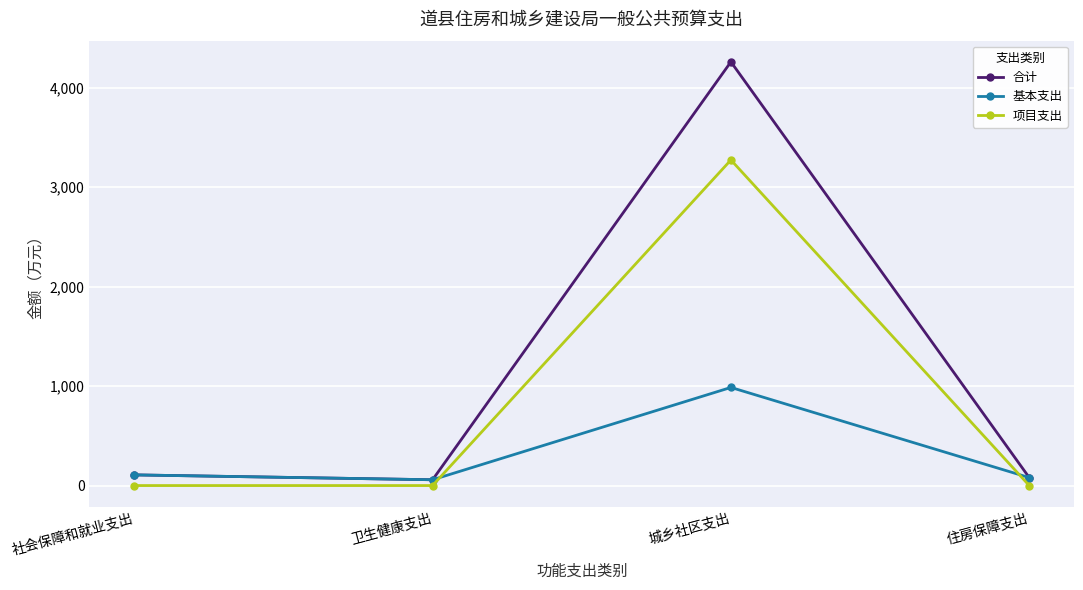

True or false: 项目支出 has more than 0 interior local peaks.

True